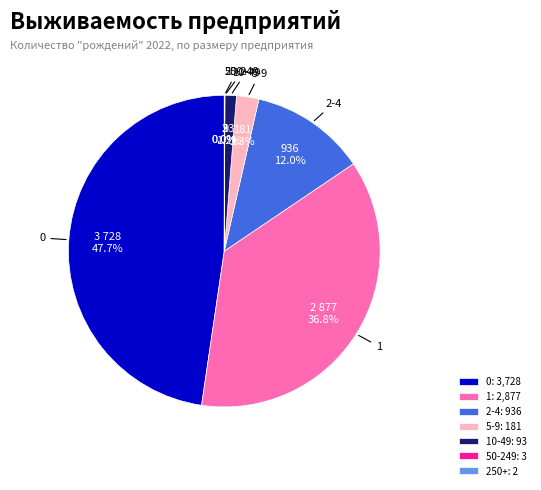

Does any single category account for the majority?

No